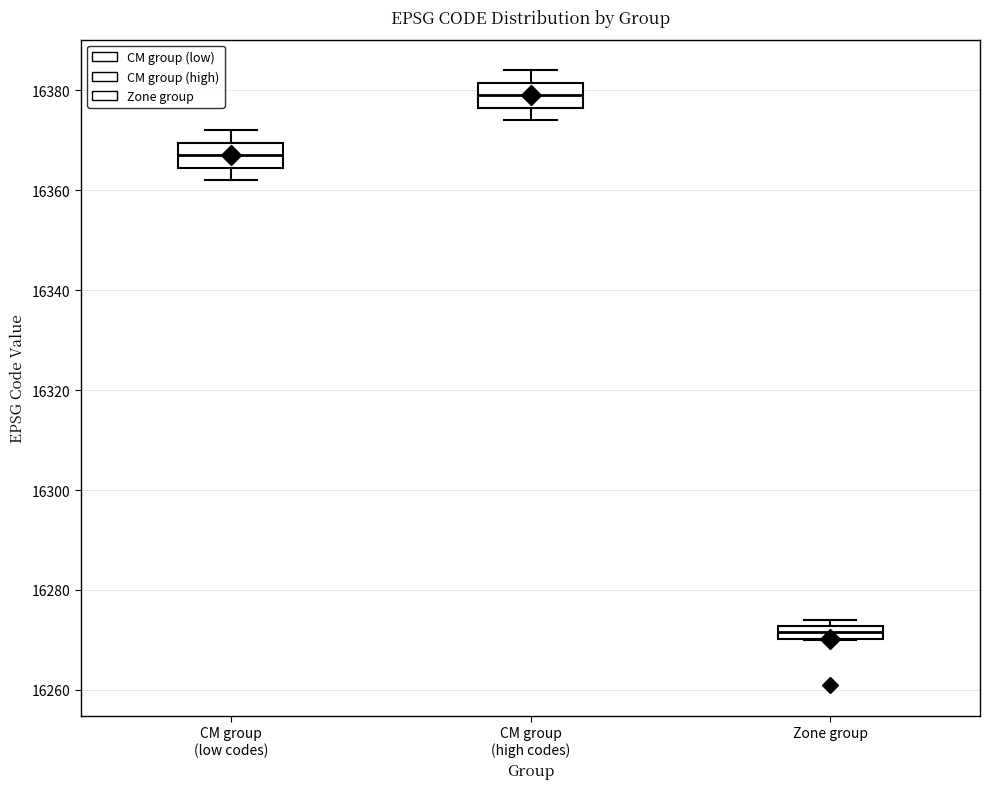

Which box has the highest median line?

CM group (high codes)